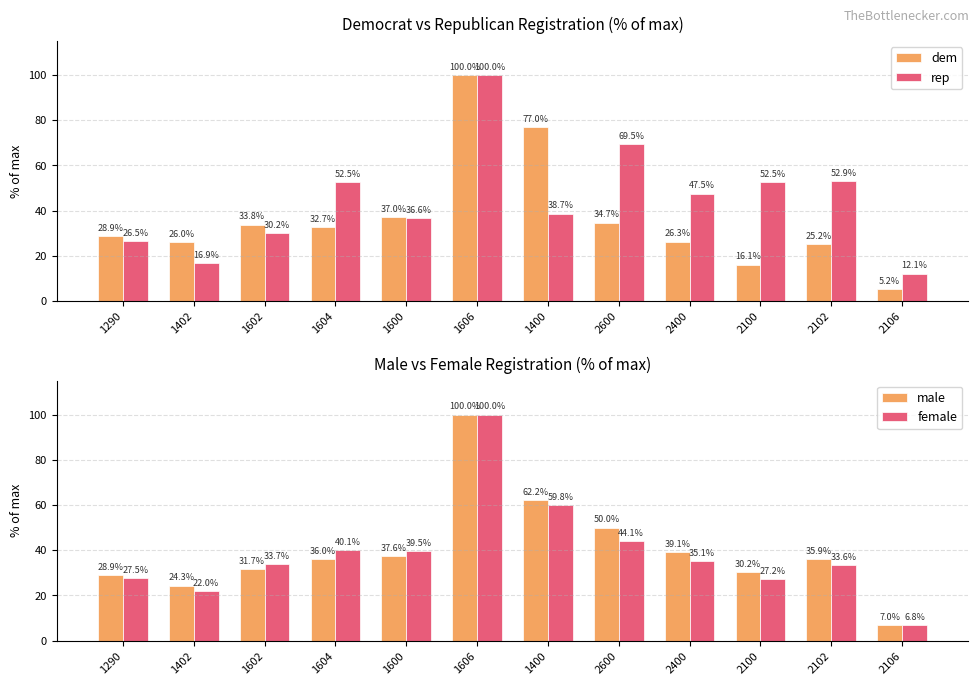

Count the number of categories in the chart.

12